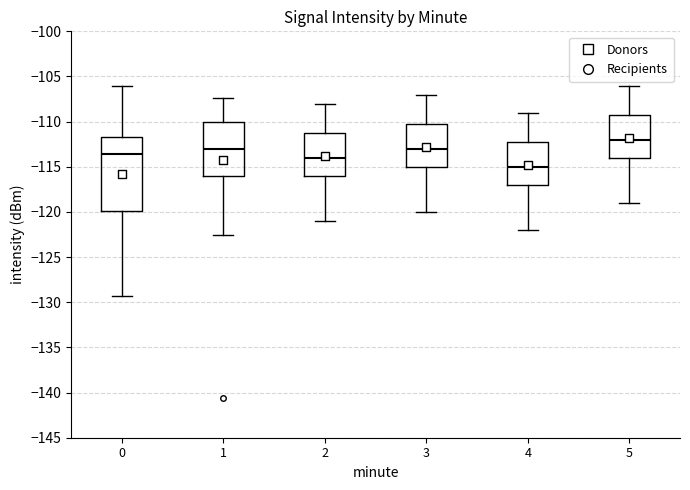

Which box's median line is the highest?

5